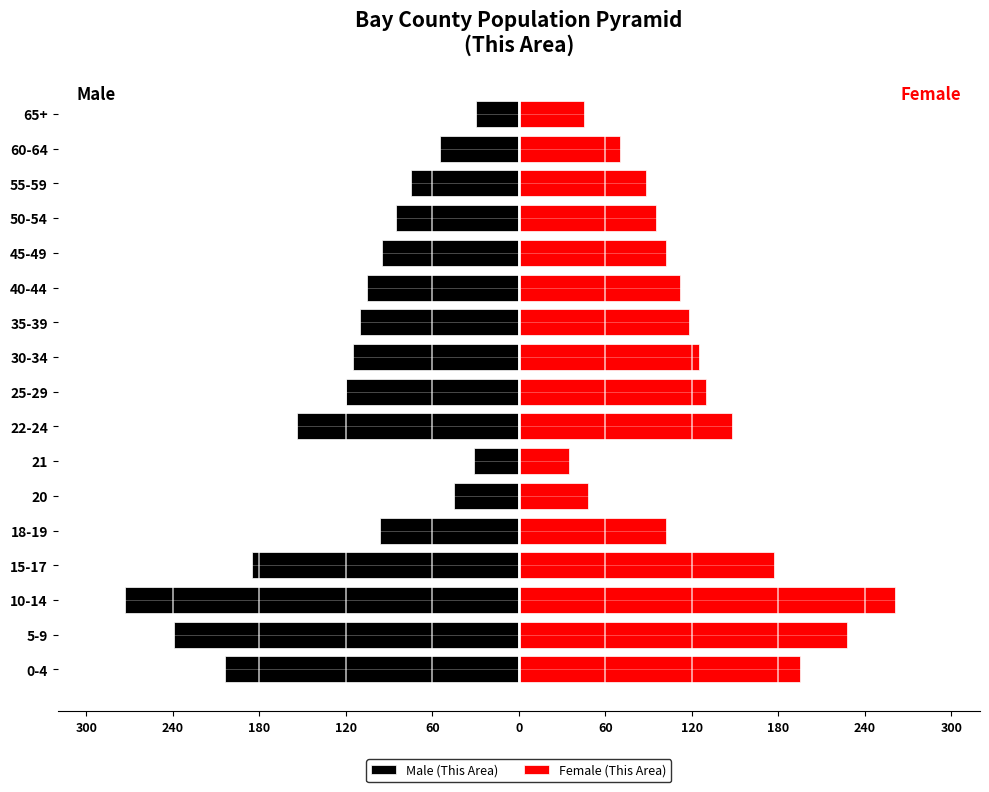

Which has a higher value, 22-24 or 5-9?

22-24